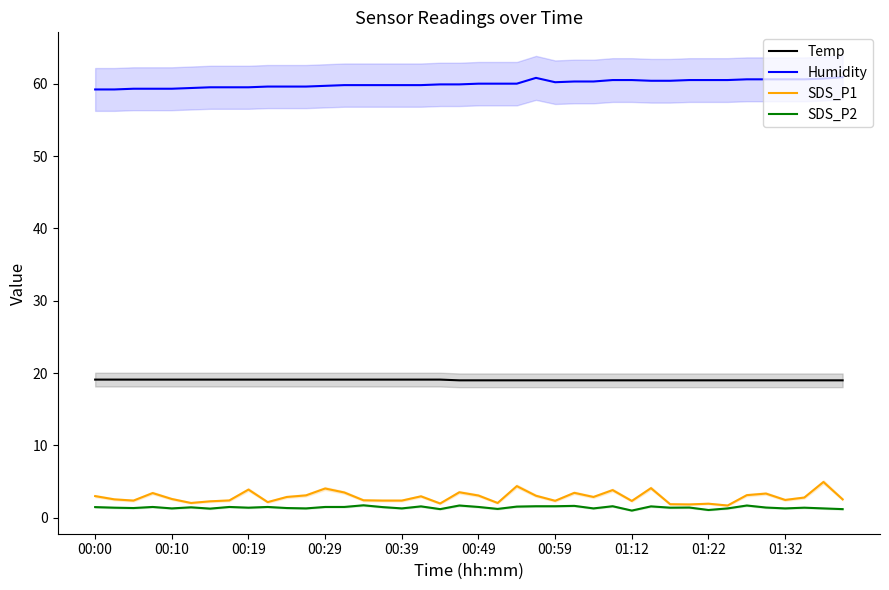

What is the lowest value of the Humidity series?

59.2